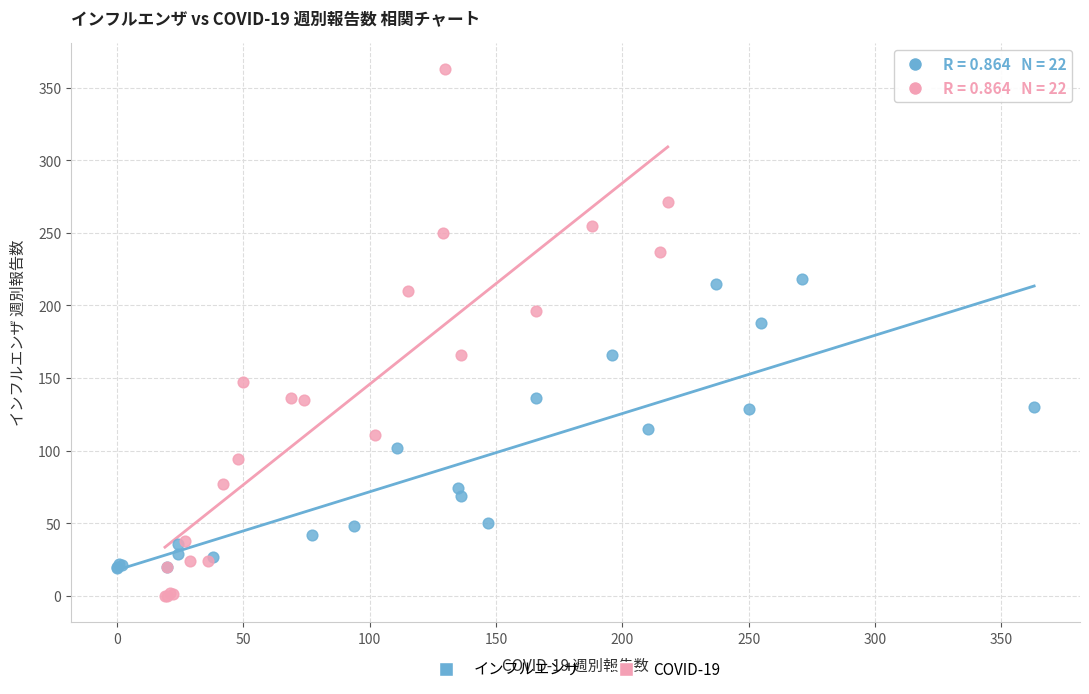

Which series contains the lowest Y value?

COVID-19